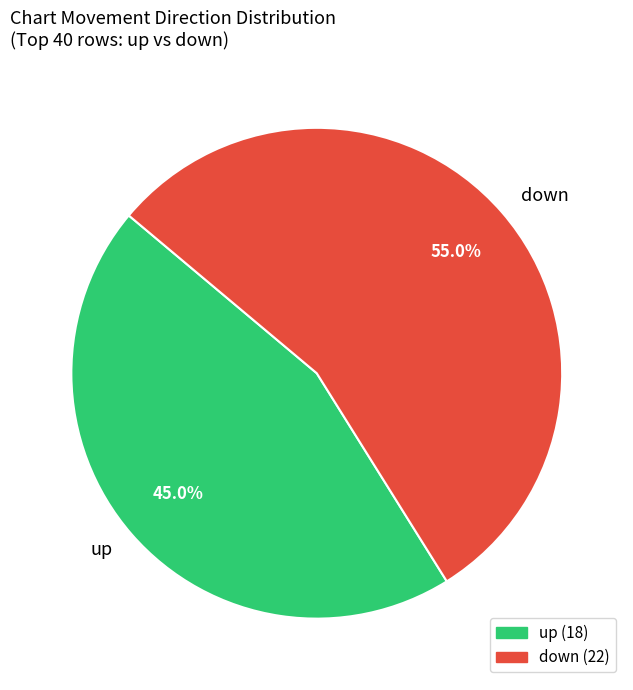

Count the number of slices in the pie.

2